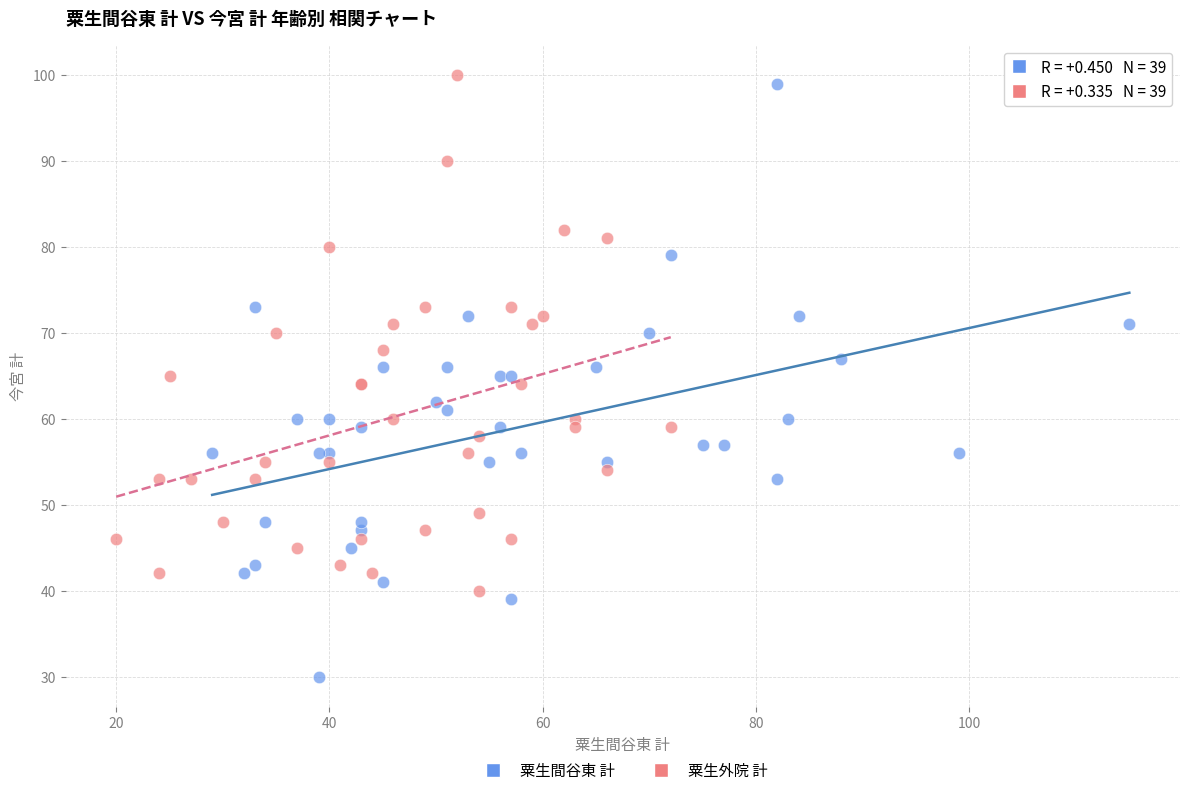

Which series has the widest spread of Y values?

粟生間谷東 計